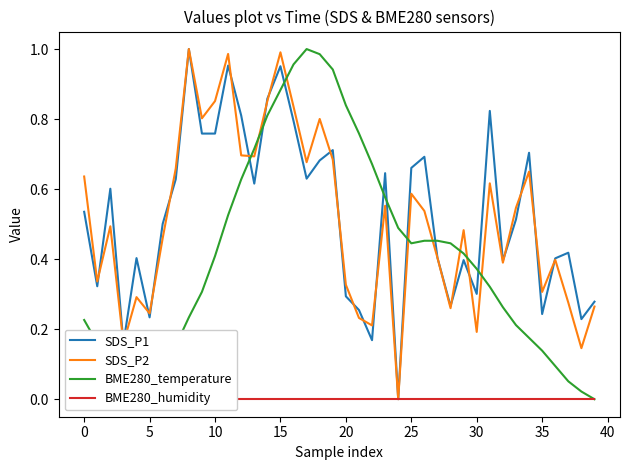

True or false: SDS_P2 and BME280_humidity cross at least once.

False